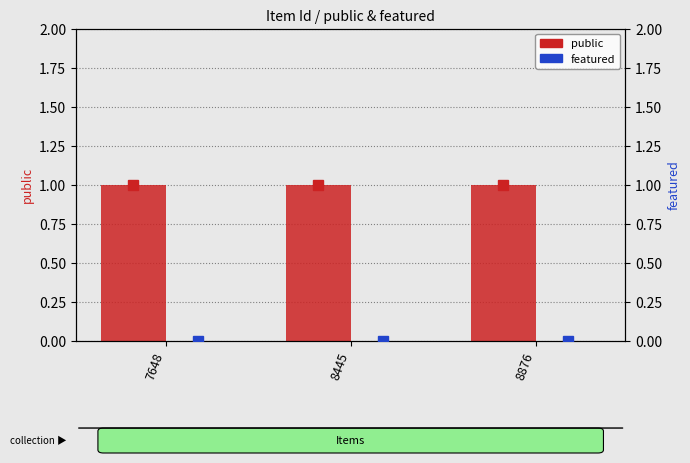

What is the total value across all series at 8445?

1